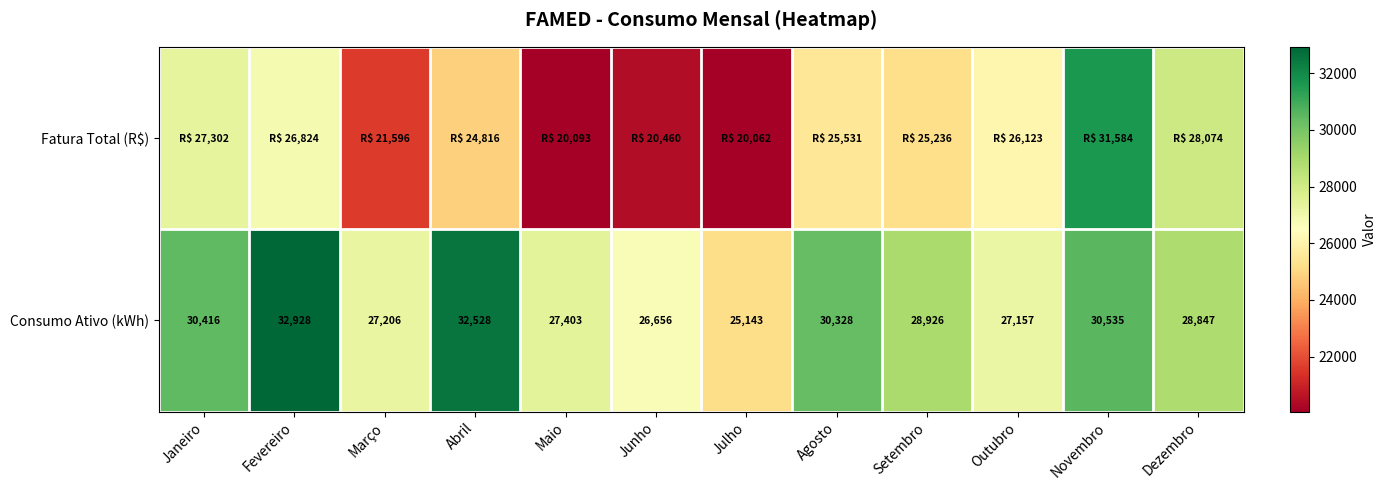

At which label does Consumo Ativo (kWh) reach its minimum?

Julho